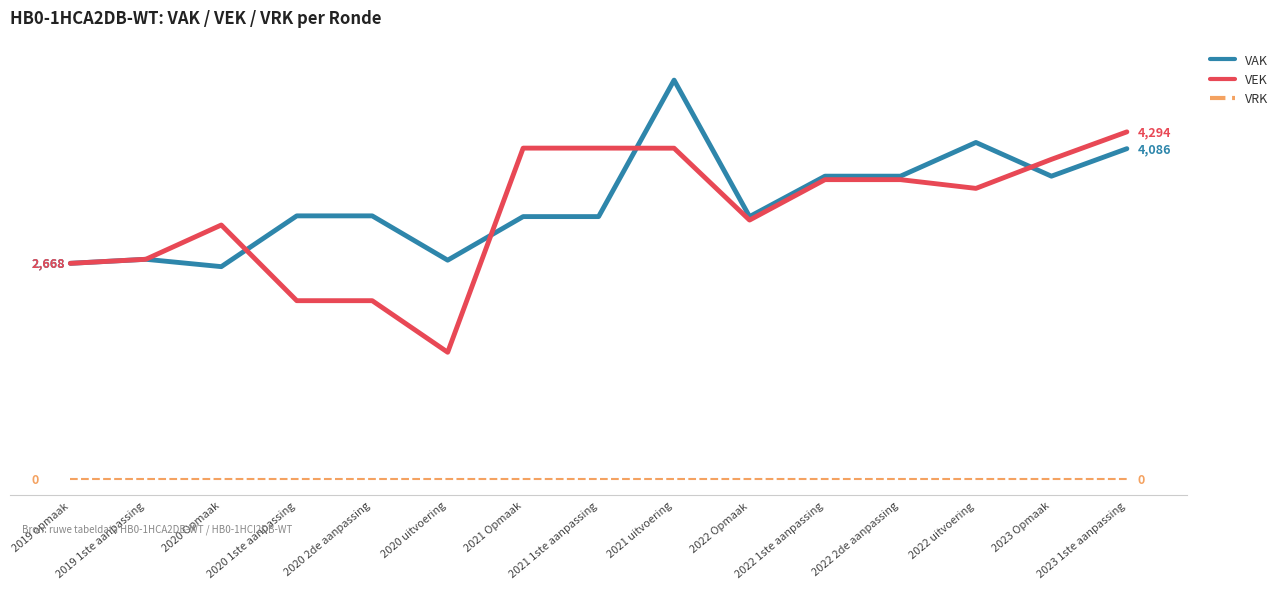

Does the chart display data point markers on the line(s)?

No